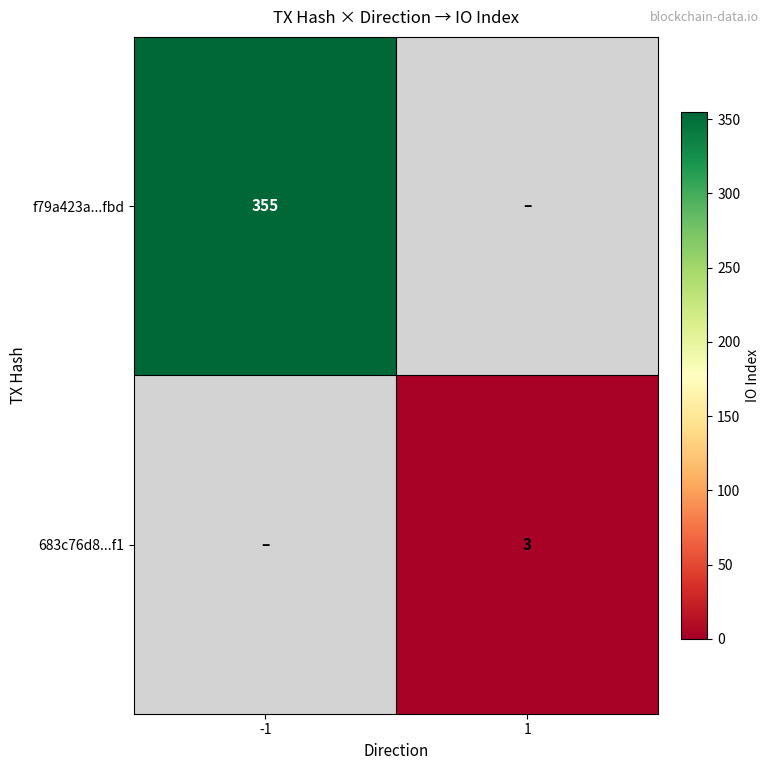

The f79a423a...fbd series shows 355 at -1. True or false?

True